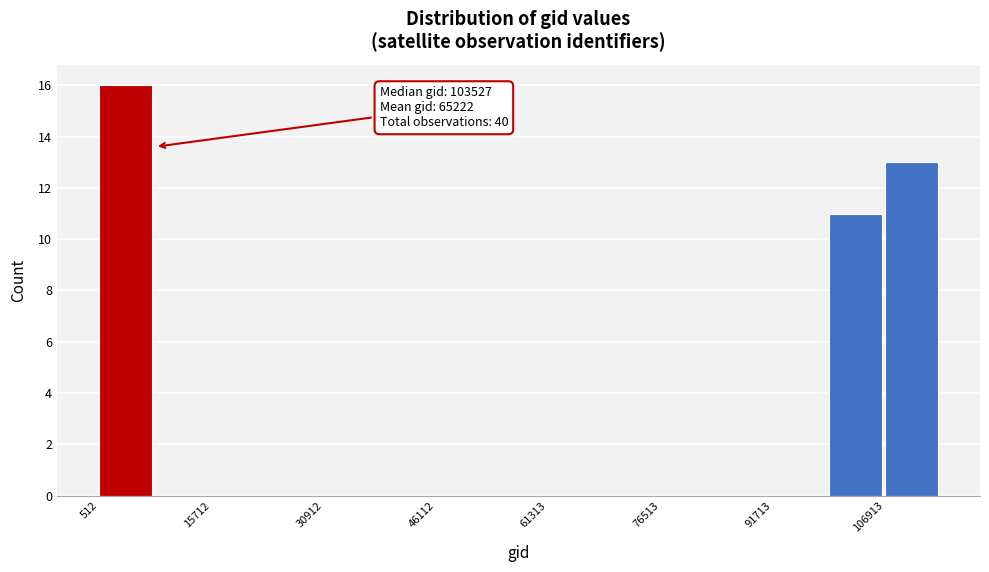

Around what value on the x-axis is the tallest bar? Give the approximate position of its centre, as read against the axis.

4000